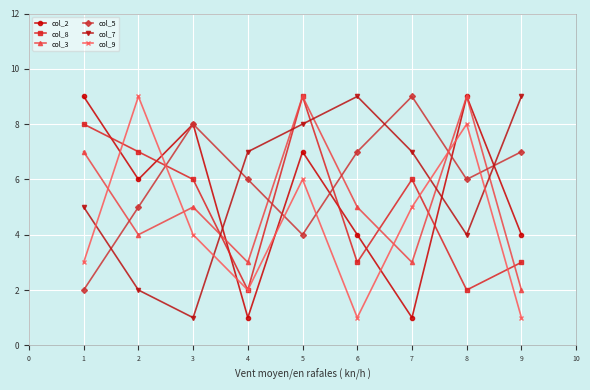

At which category is the sum across all series the highest?

5